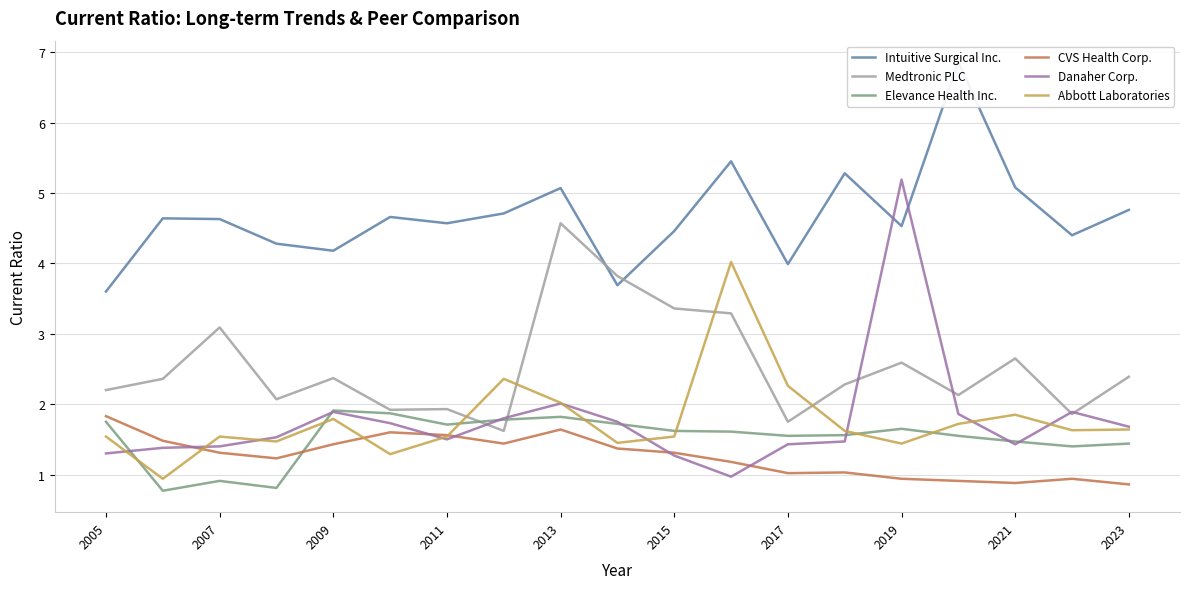

Is it true that Medtronic PLC equals 2.4 at 2009?

True